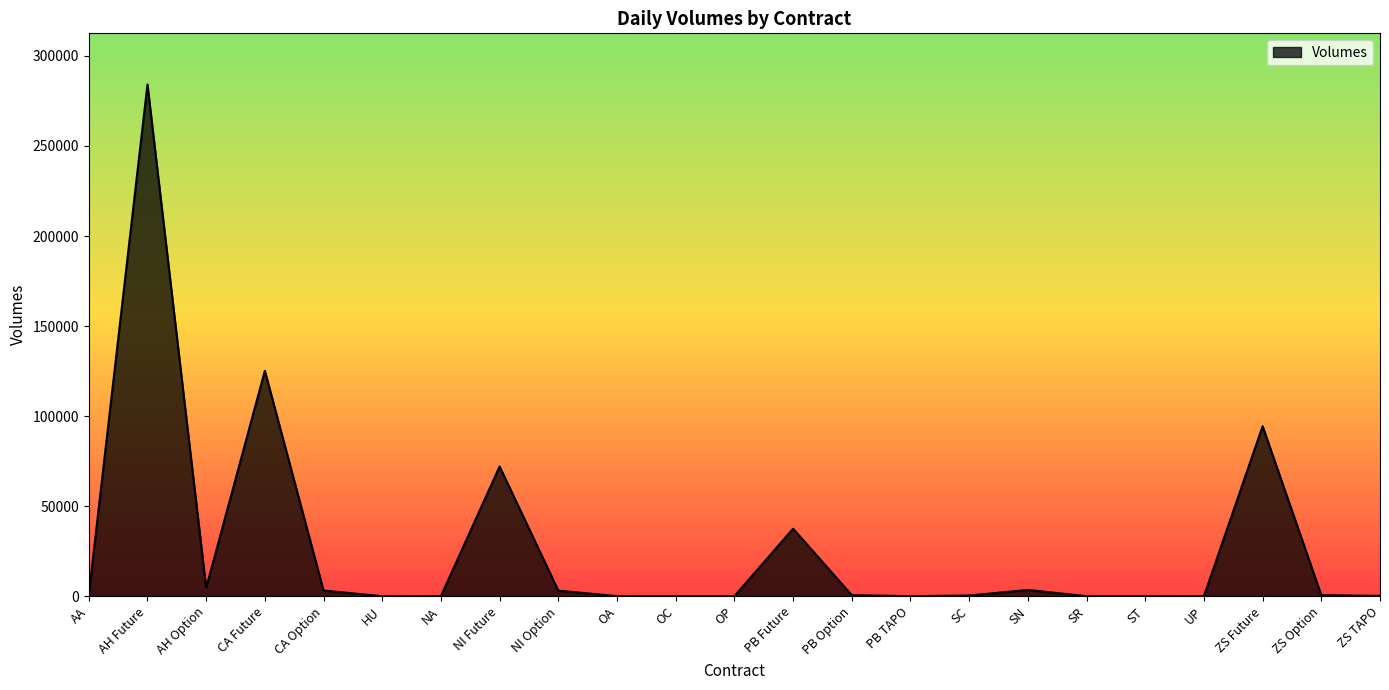

Which label corresponds to the largest value in the chart?

AH Future